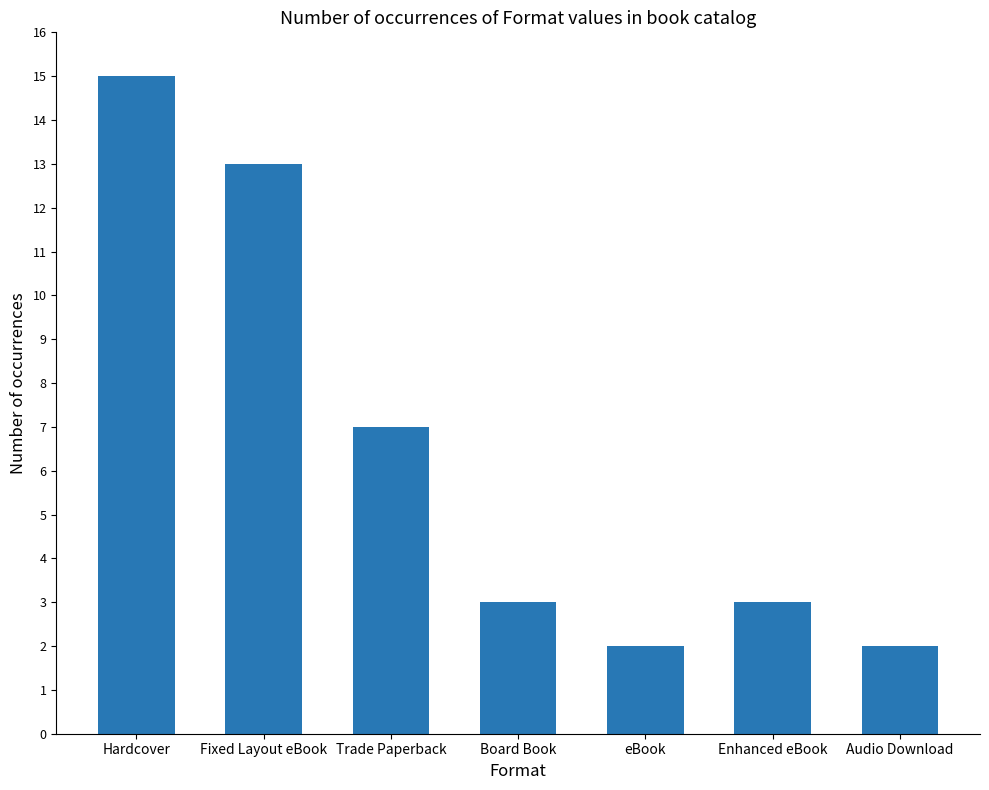

What position from the right is Trade Paperback?

5